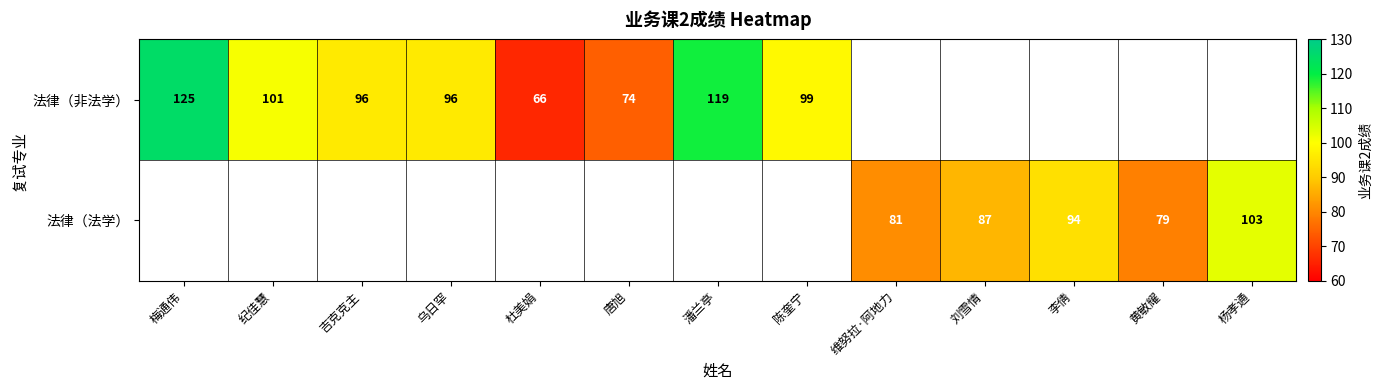

Is it true that 法律（法学） equals 103 at 杨孝通?

True